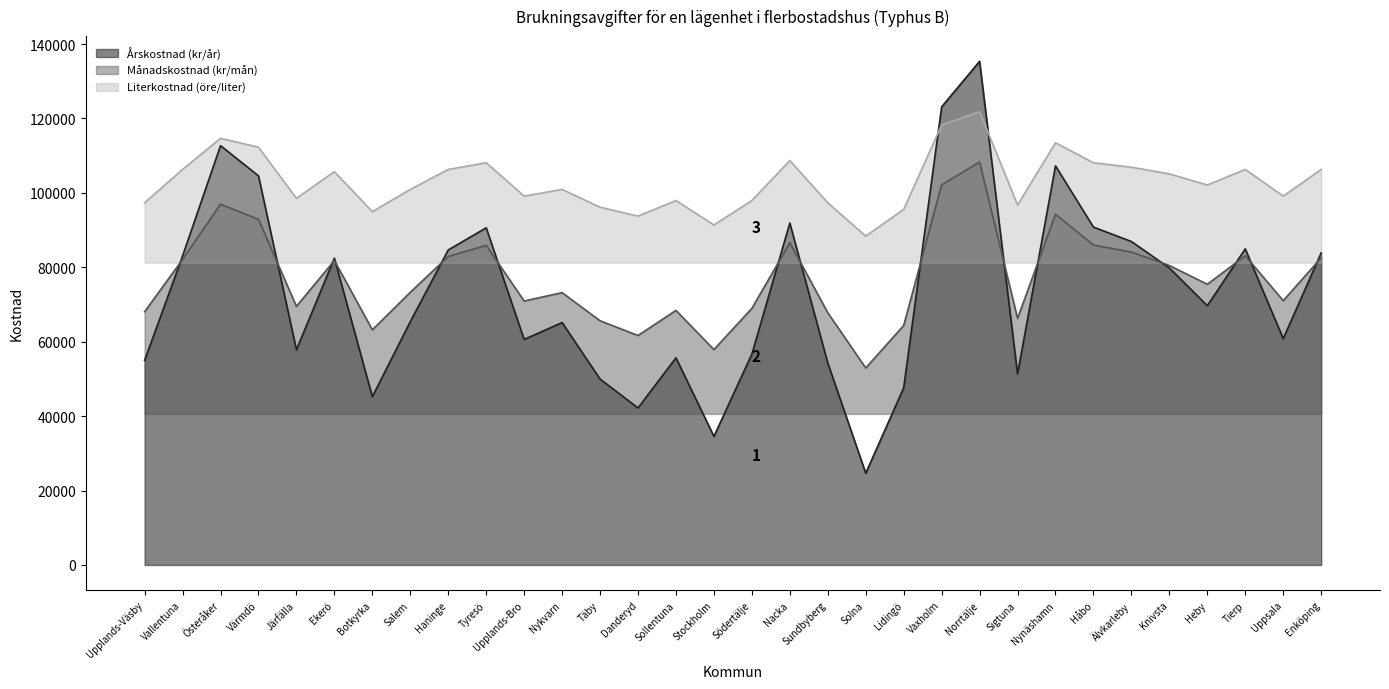

Is it true that Literkostnad (öre/liter) equals 140847.5 at Nykvarn?

False